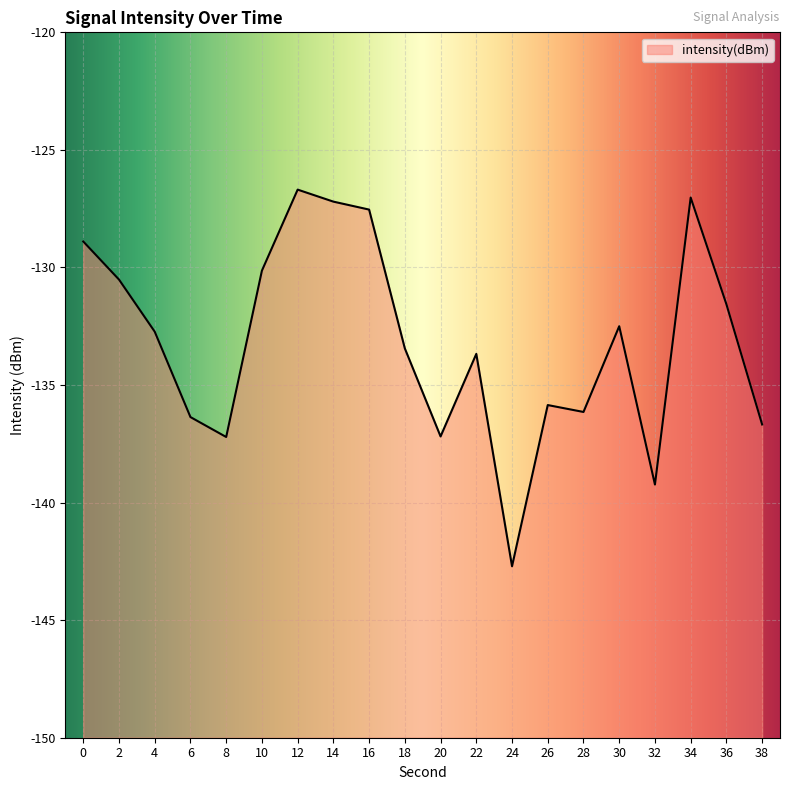

What is the value of the 8th point from the left?

-127.2